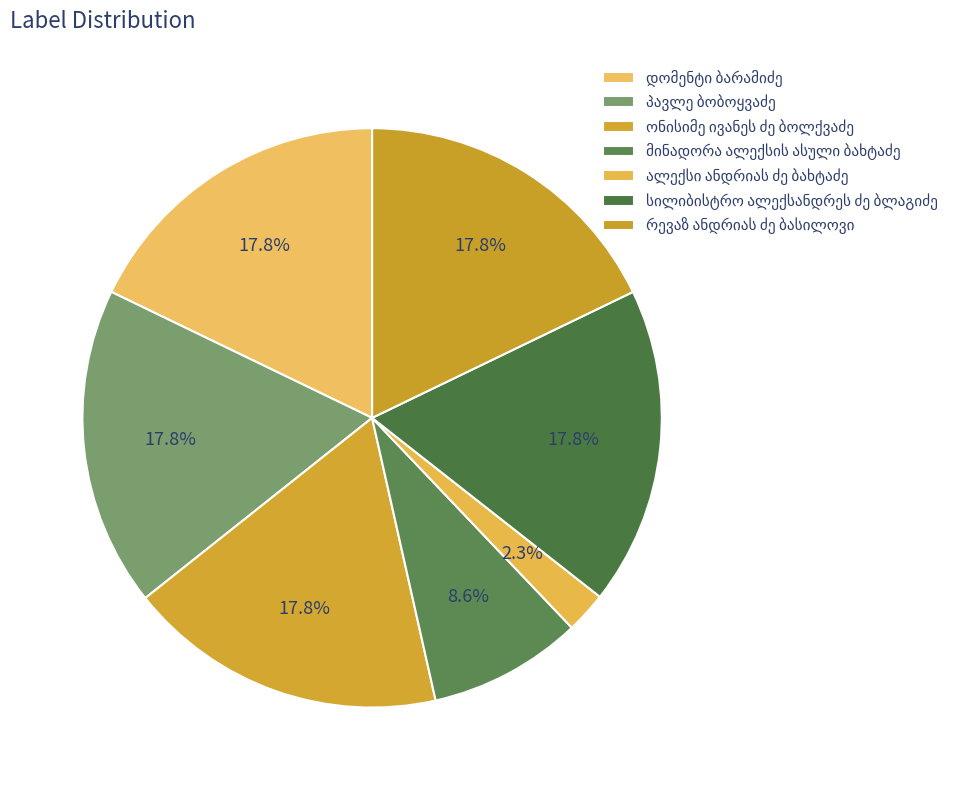

Count the number of slices in the pie.

7